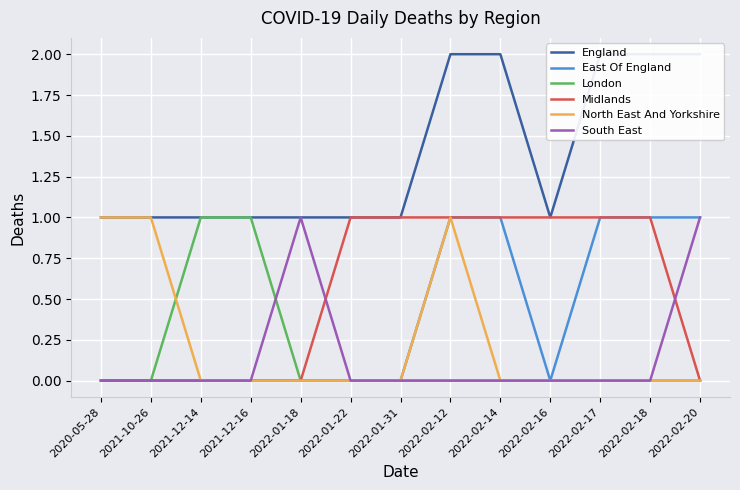

What are all the series names shown in the legend?

England, East Of England, London, Midlands, North East And Yorkshire, South East